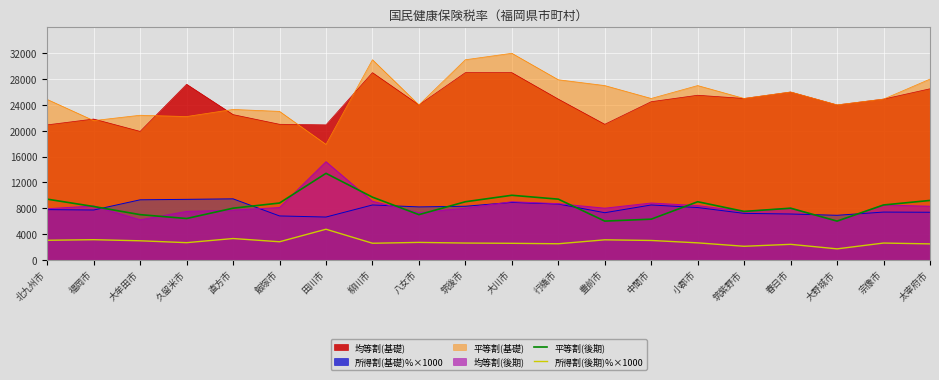

True or false: 所得割(後期)%×1000 and 平等割(後期) intersect in this chart.

False